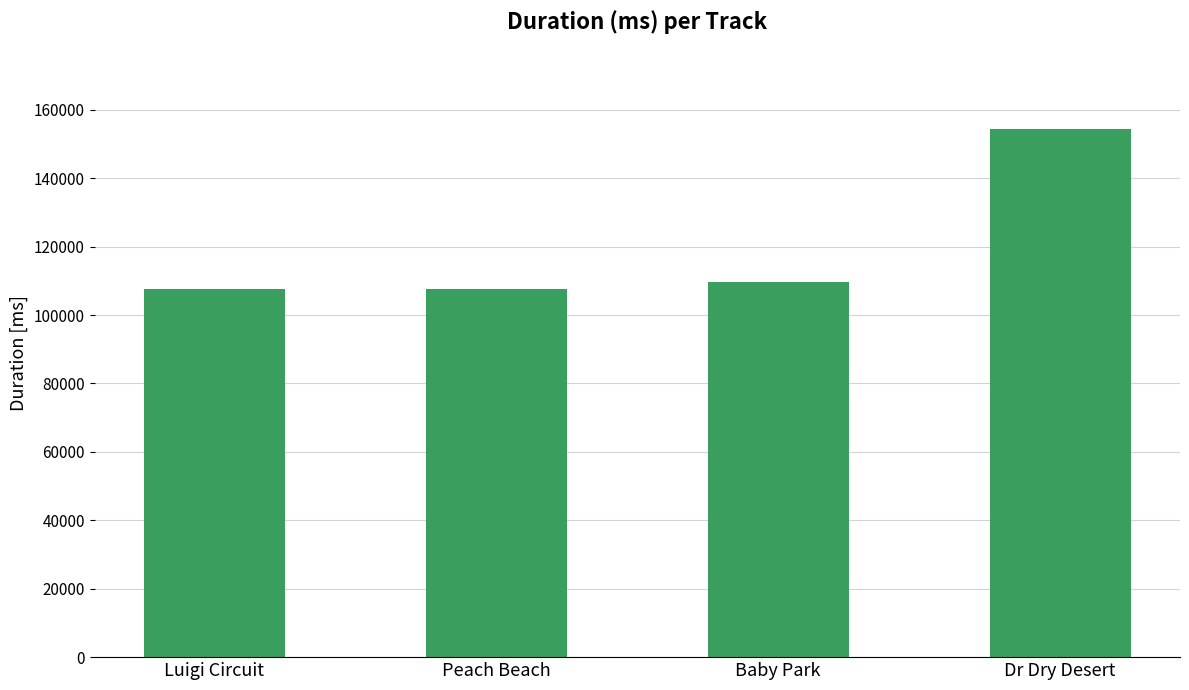

Between Dr Dry Desert and Baby Park, which is larger?

Dr Dry Desert